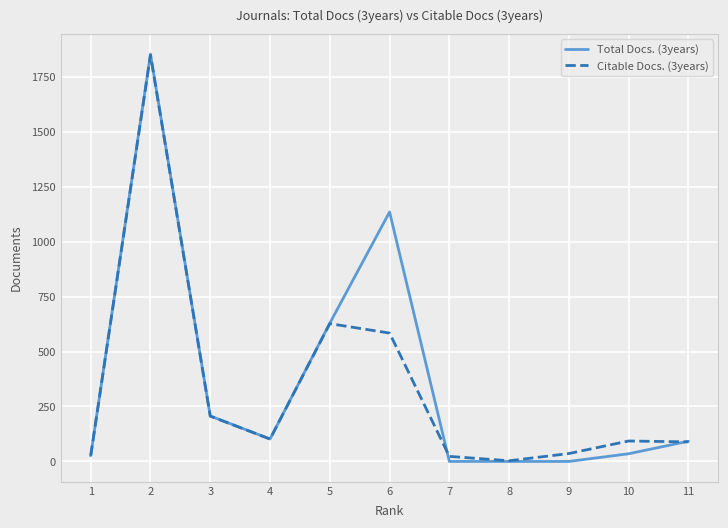

What is the difference between the maximum and minimum values in the Total Docs. (3years) series?

1853